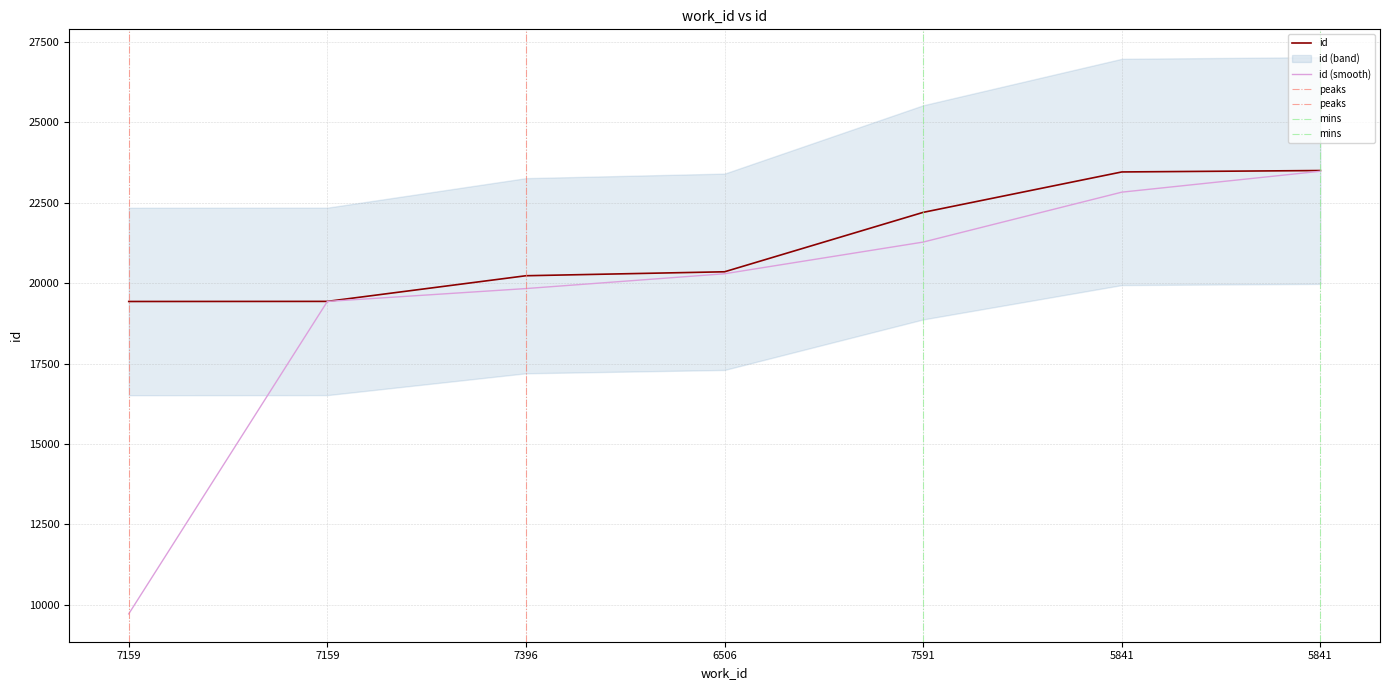

Does the chart display data point markers on the line(s)?

No